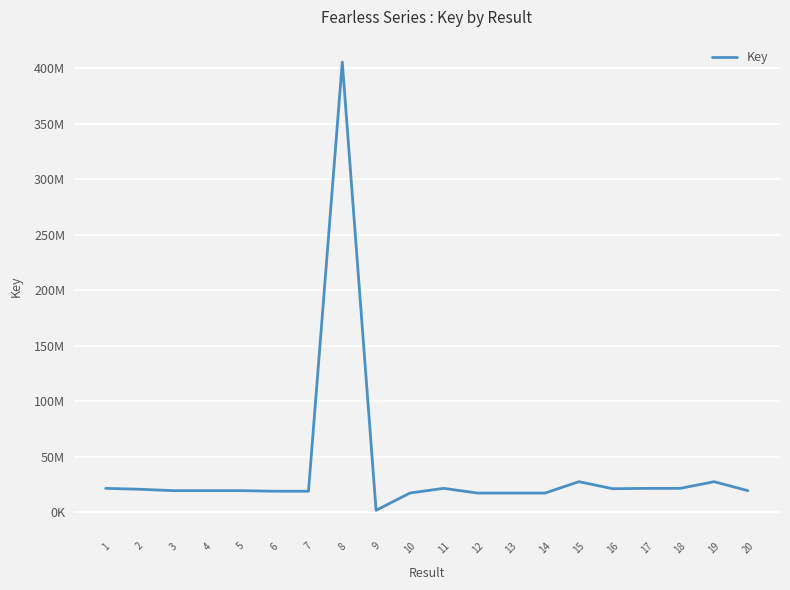

True or false: the data shows 21344509 at 18.

True